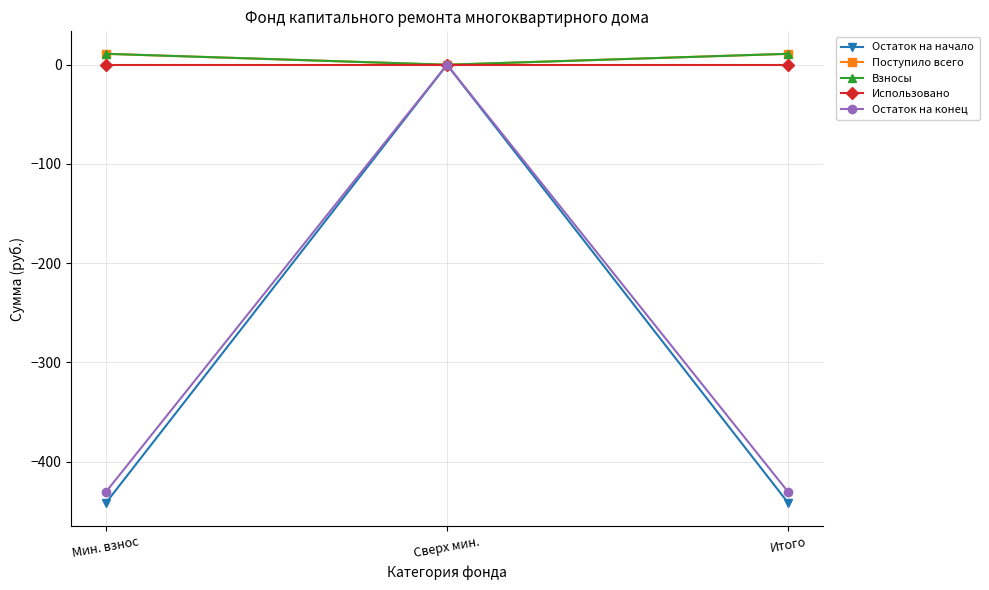

Which category has the highest value in the Взносы series?

Мин. взнос